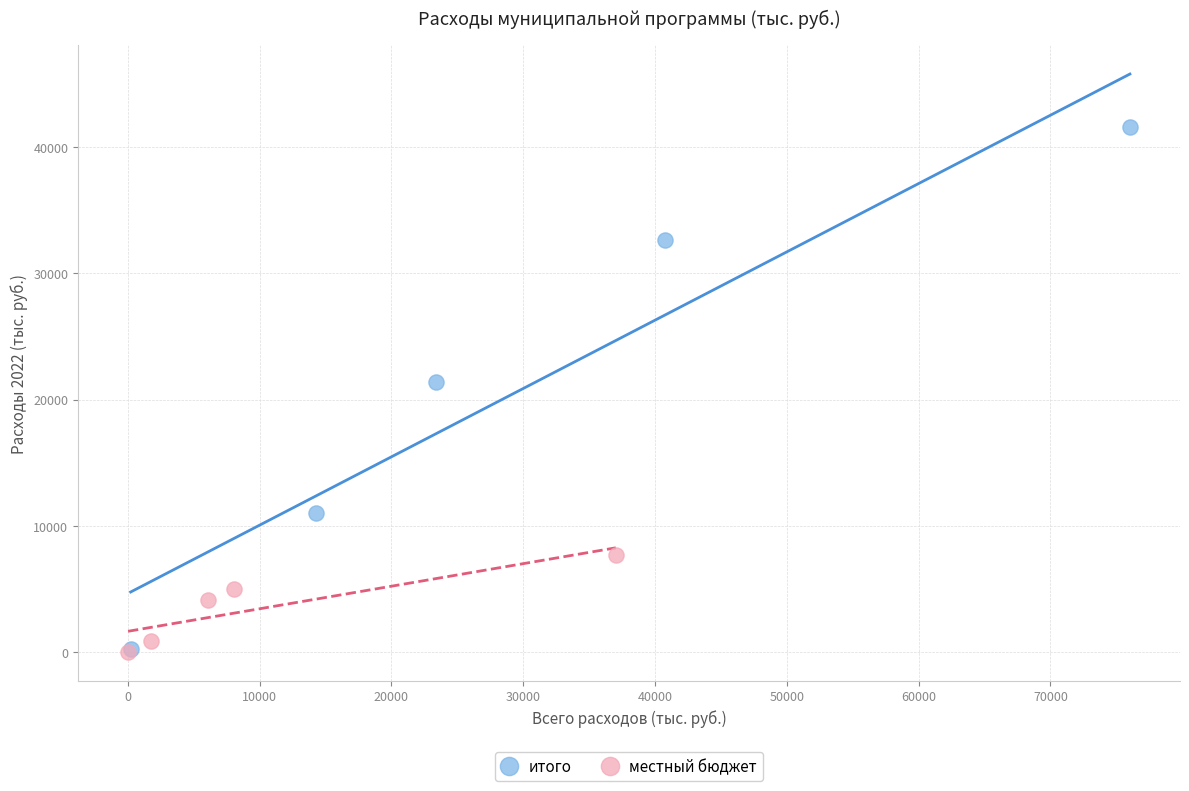

Which series reaches the maximum Y coordinate?

итого